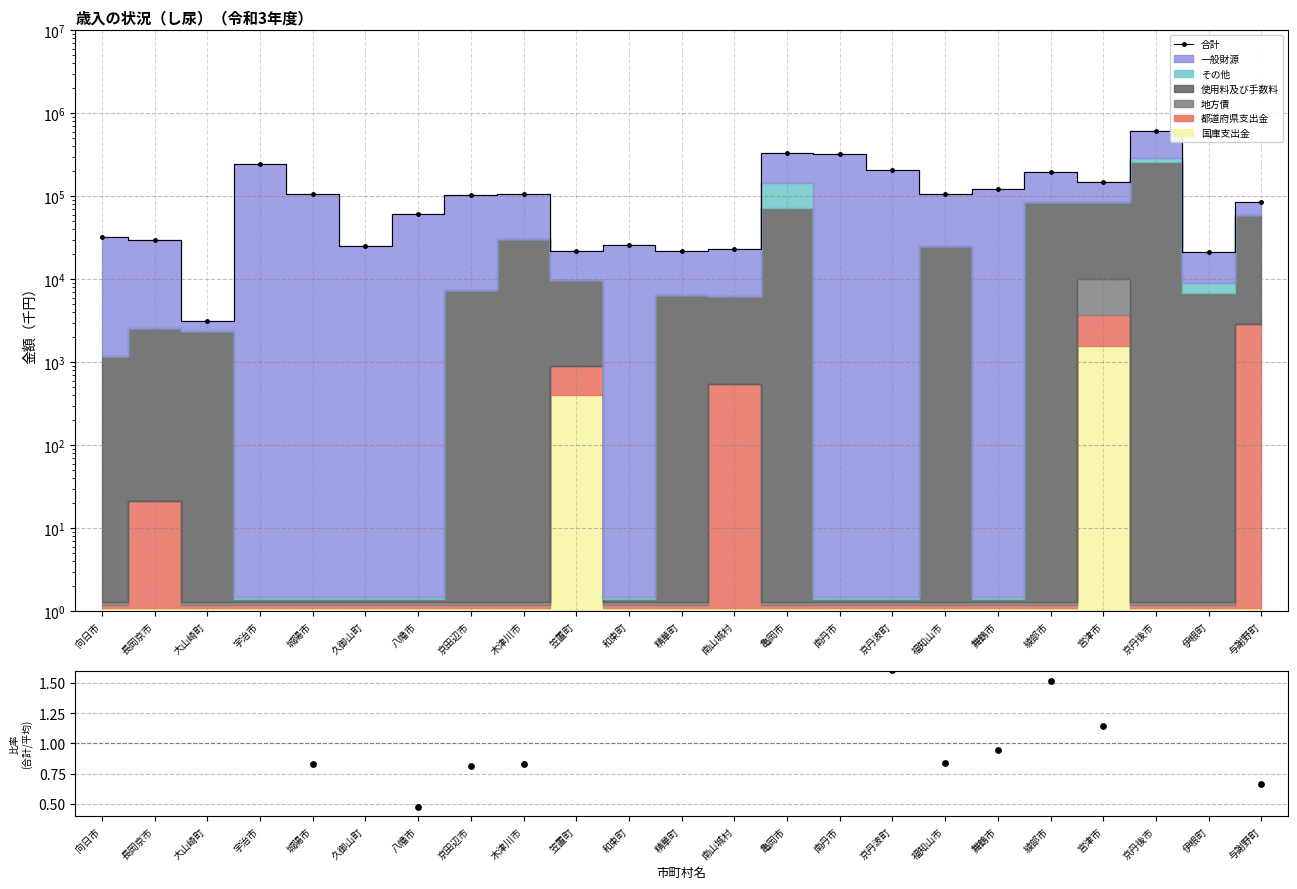

Is the value of 合計 at 精華町 greater than the value of 比率 at 与謝野町?

Yes